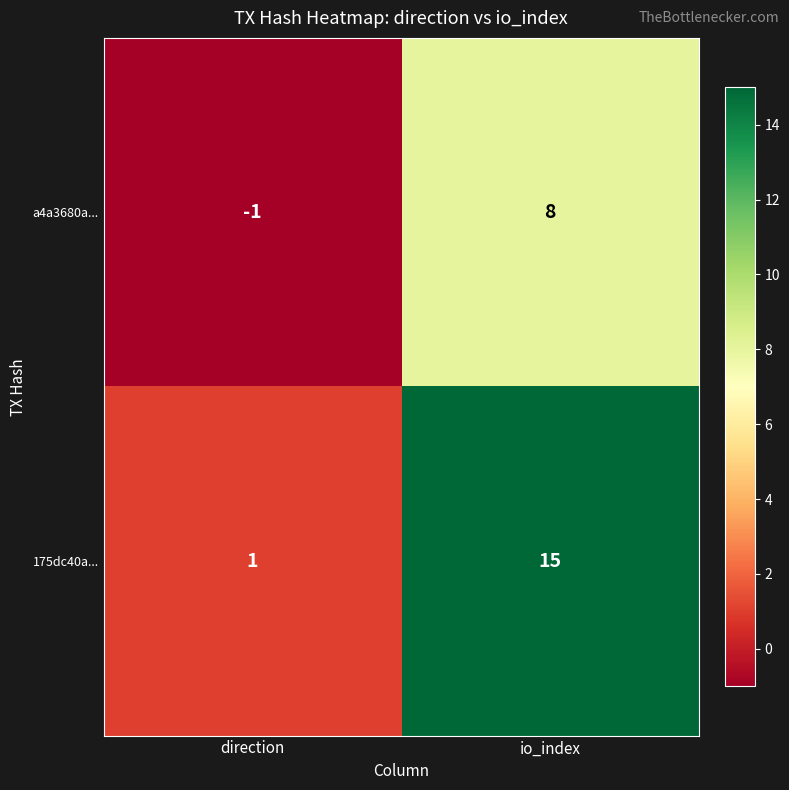

What is the difference between the maximum and minimum values in the 175dc40a... series?

14